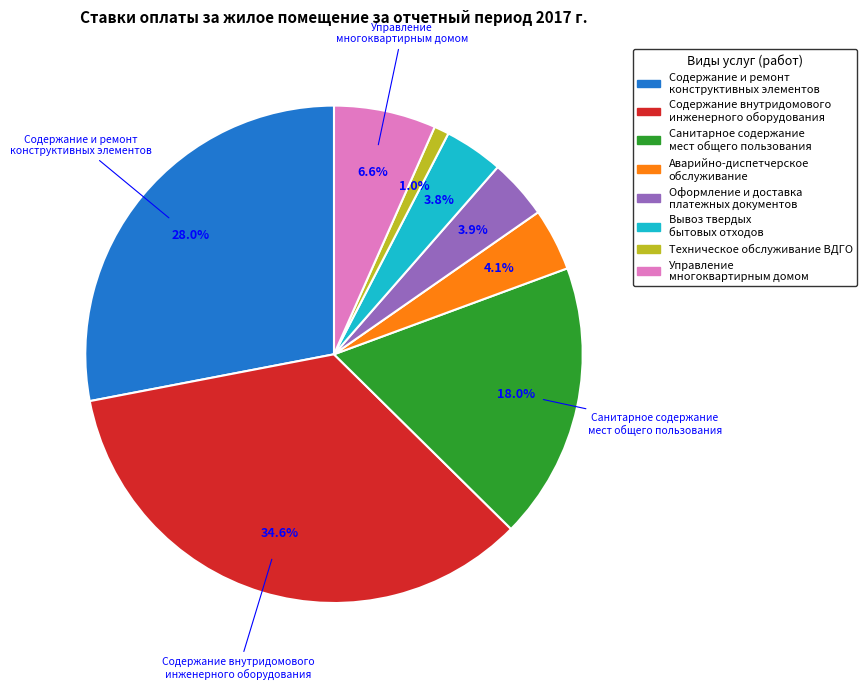

Which slice is the largest?

Содержание внутридомового инженерного оборудования